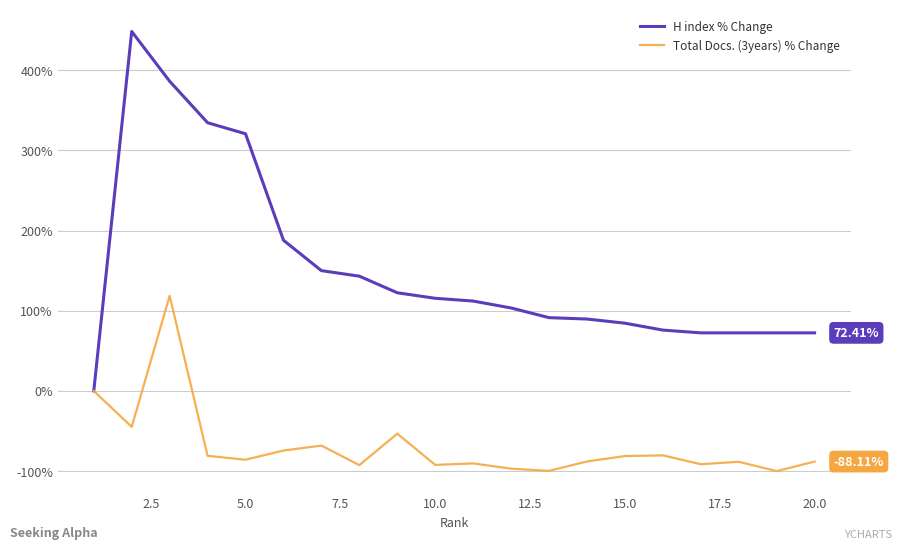

Count the number of data series in this chart.

2